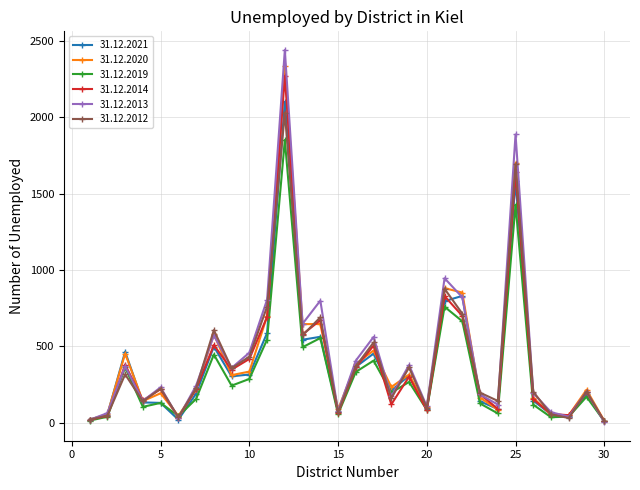

True or false: 31.12.2013 has more than 0 points higher than both neighbors.

True